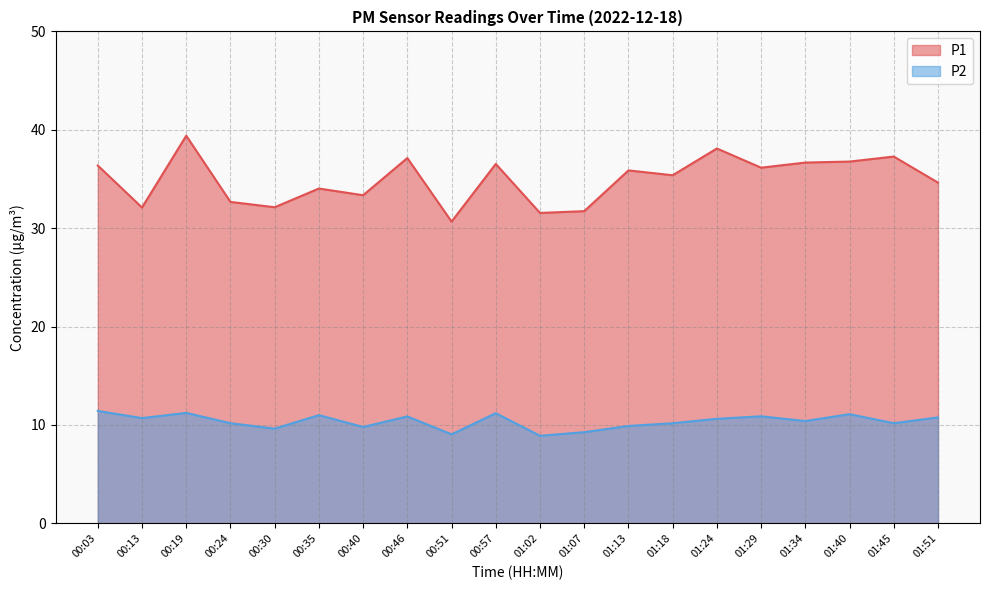

Where is P2 nearest to the value 10?

01:13